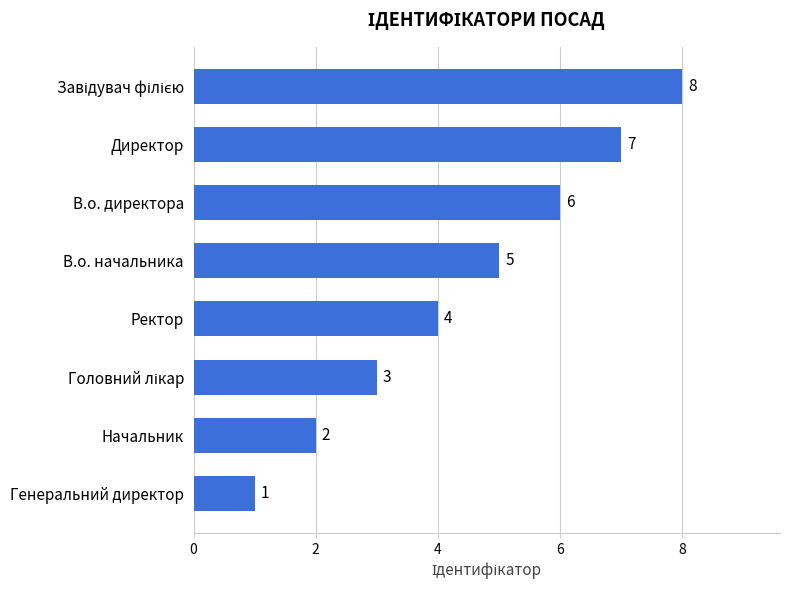

Are the bars horizontal?

Yes